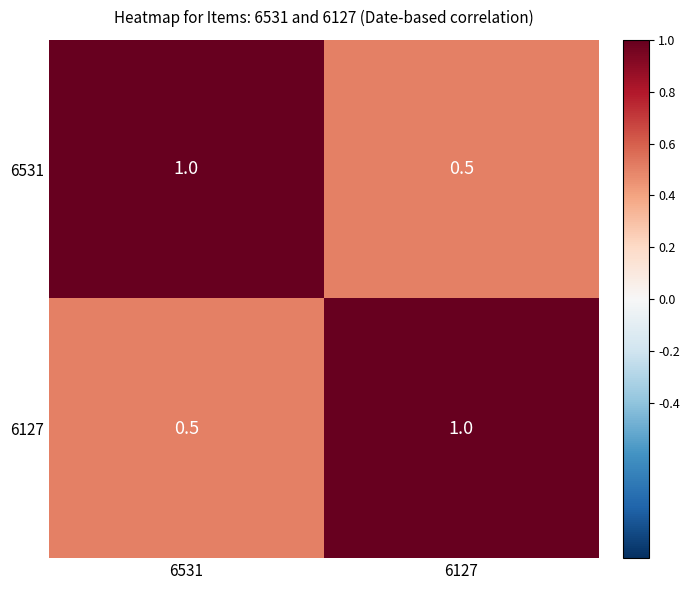

The 6531 series shows 0.5 at 6127. True or false?

True